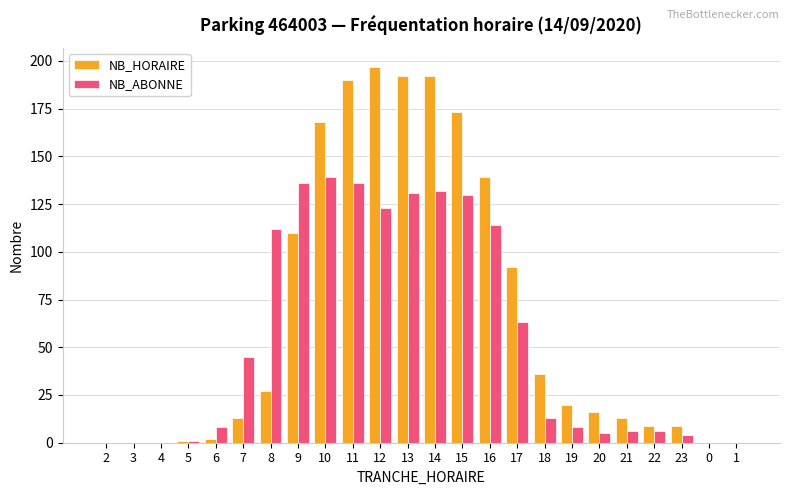

At which label does NB_ABONNE first exceed 13?

7